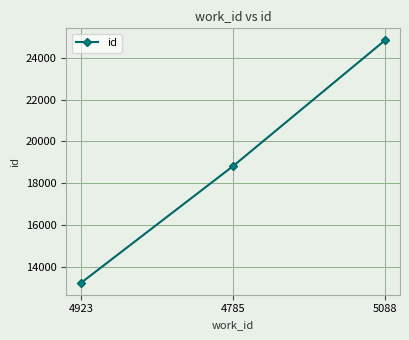

What position from the left is 4923?

1